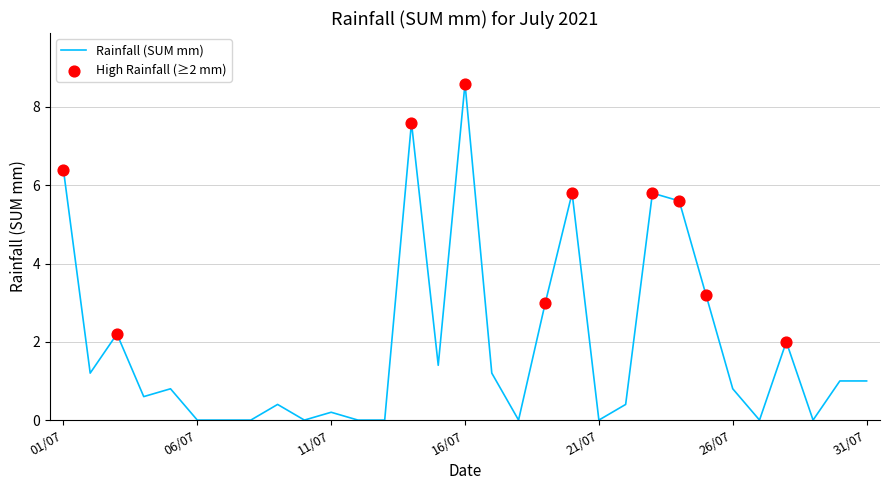

What is the difference between the maximum and minimum values?

8.6